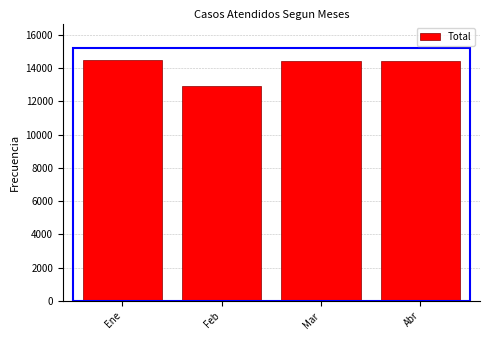

What is the value of the 1st bar from the left?

14491